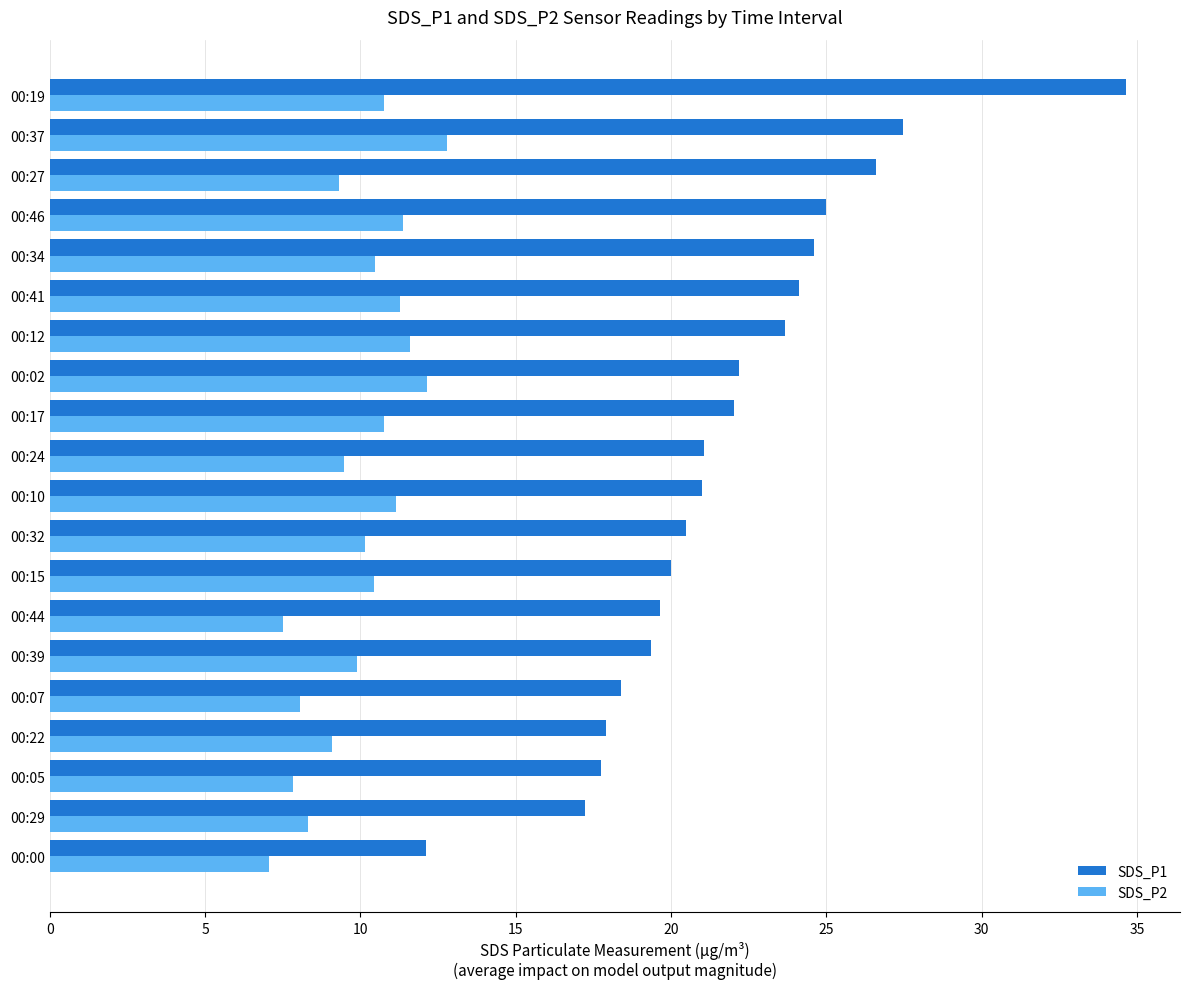

What is the total value across all series at 00:37?

40.3